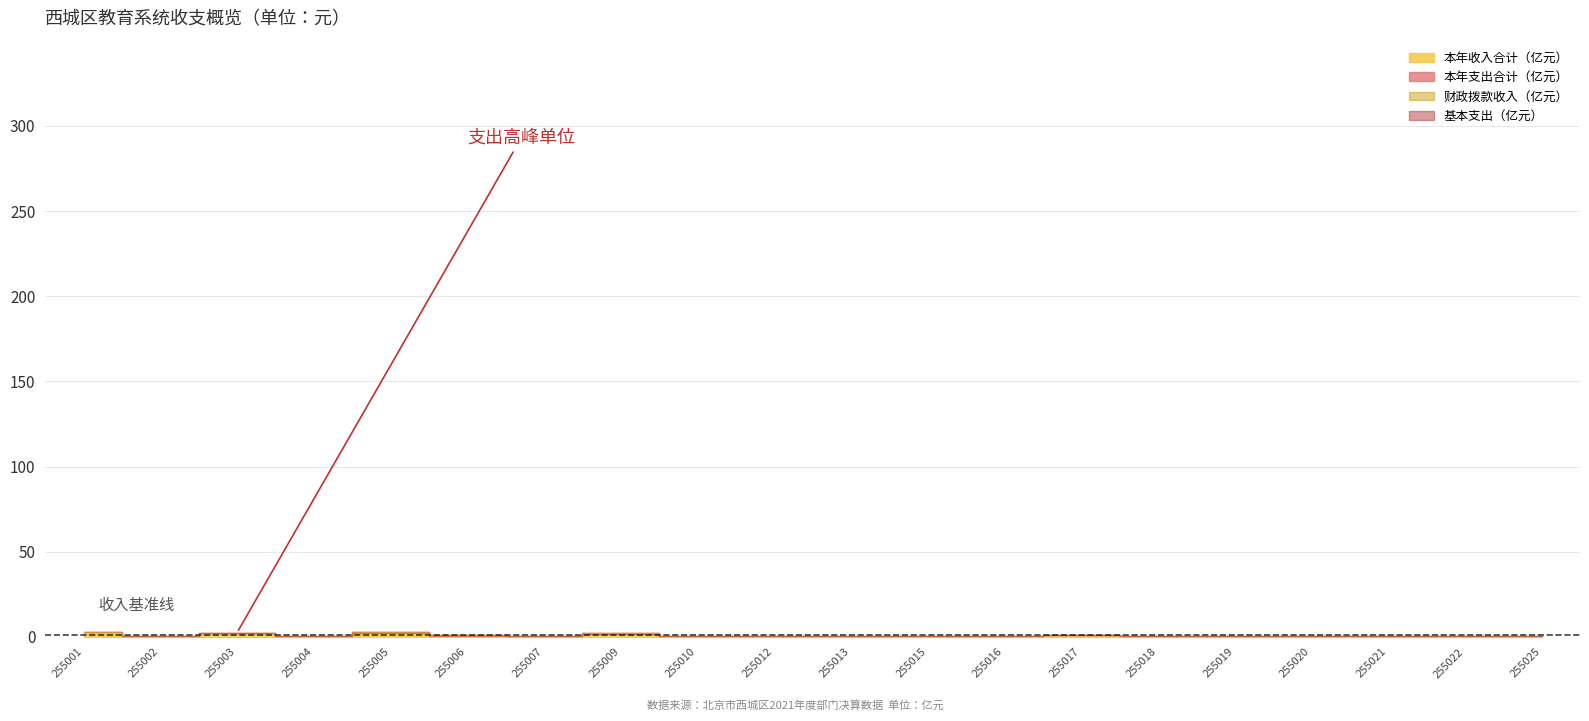

In 基本支出, how many points are higher than both neighbors (excluding endpoints)?

6